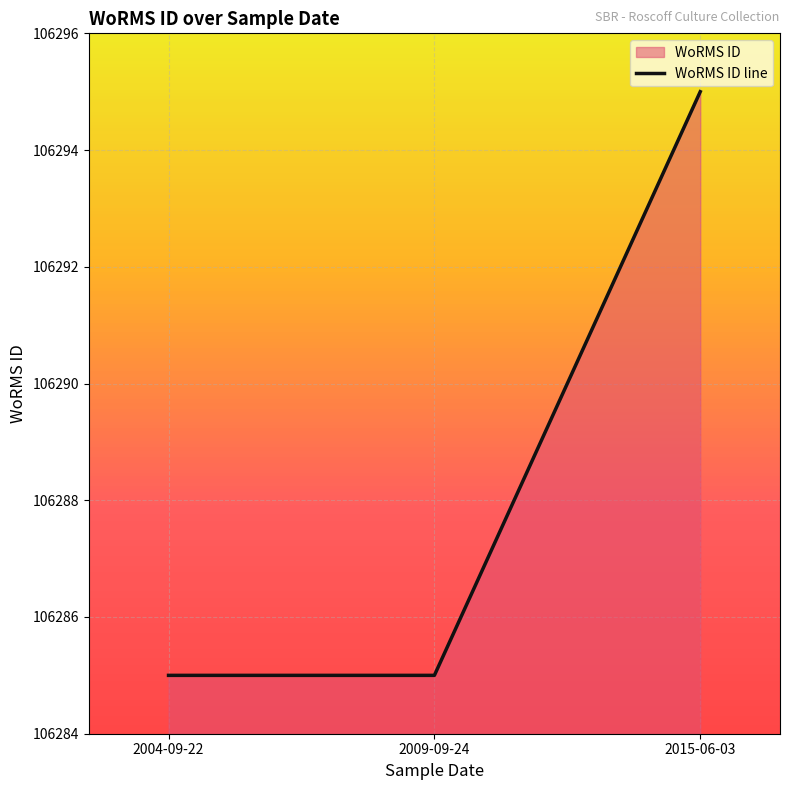

How many lines are shown in the chart?

1